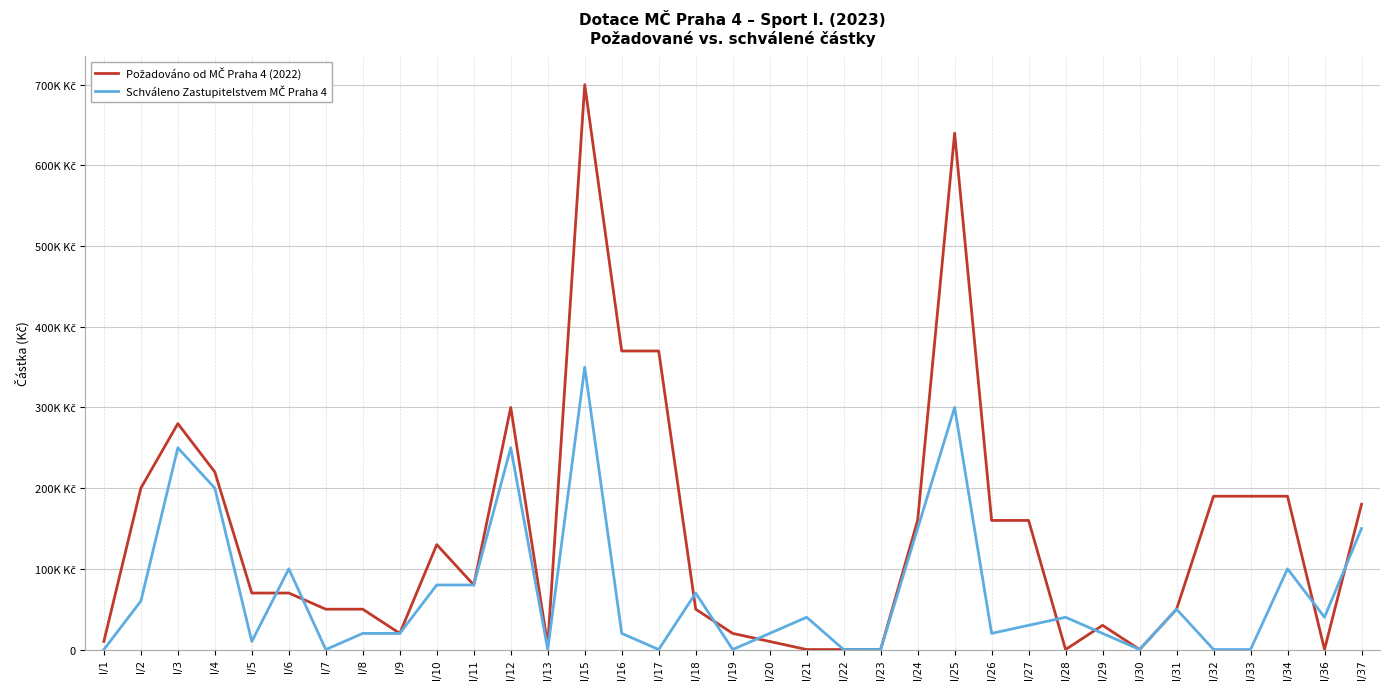

Is it true that Požadováno od MČ Praha 4 (2022) equals 70000 at I/5?

True